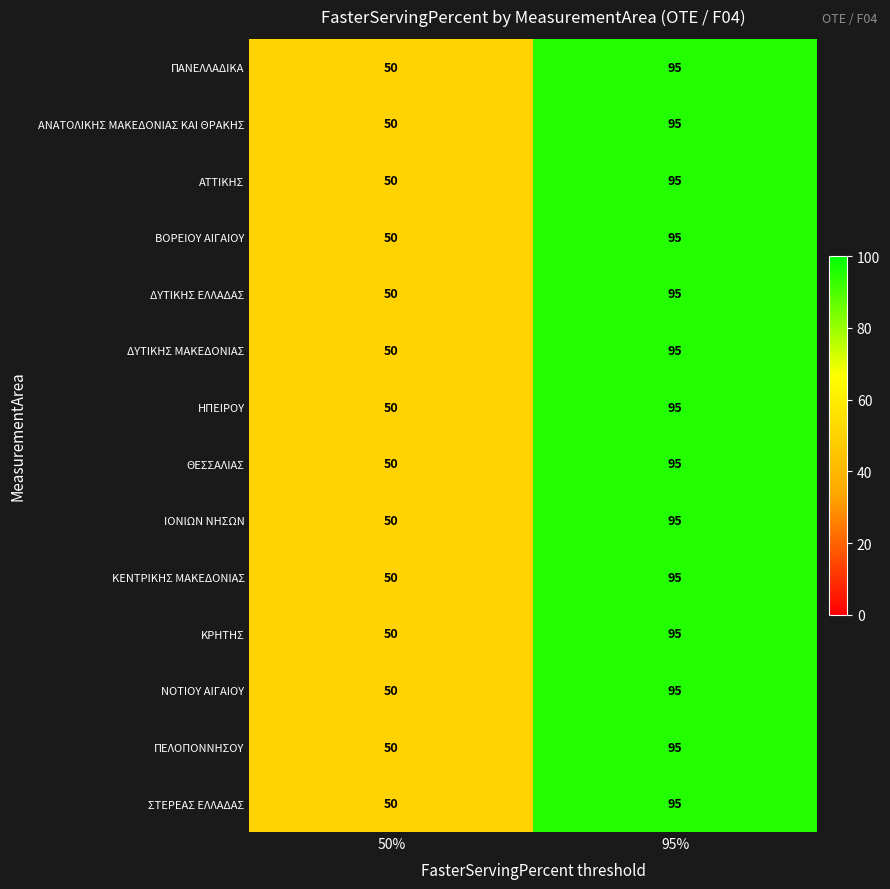

What is the sum of the ΒΟΡΕΙΟΥ ΑΙΓΑΙΟΥ values at 50% and 95%?

145